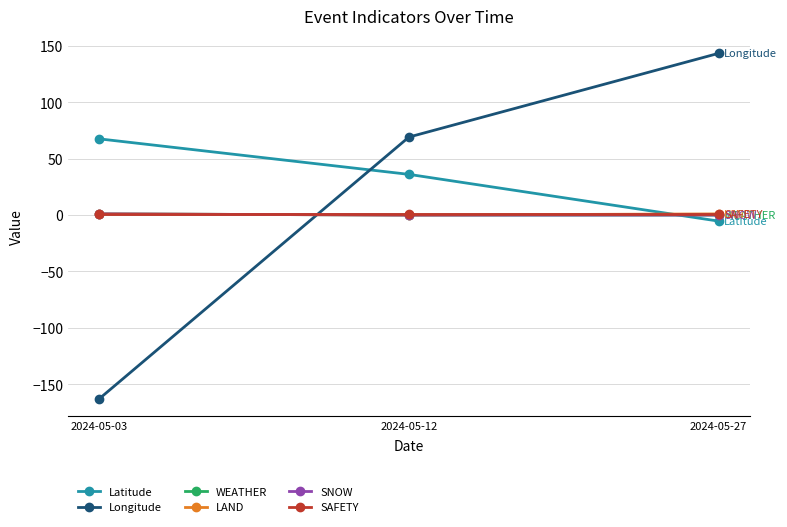

Does the chart have visible grid lines?

Yes